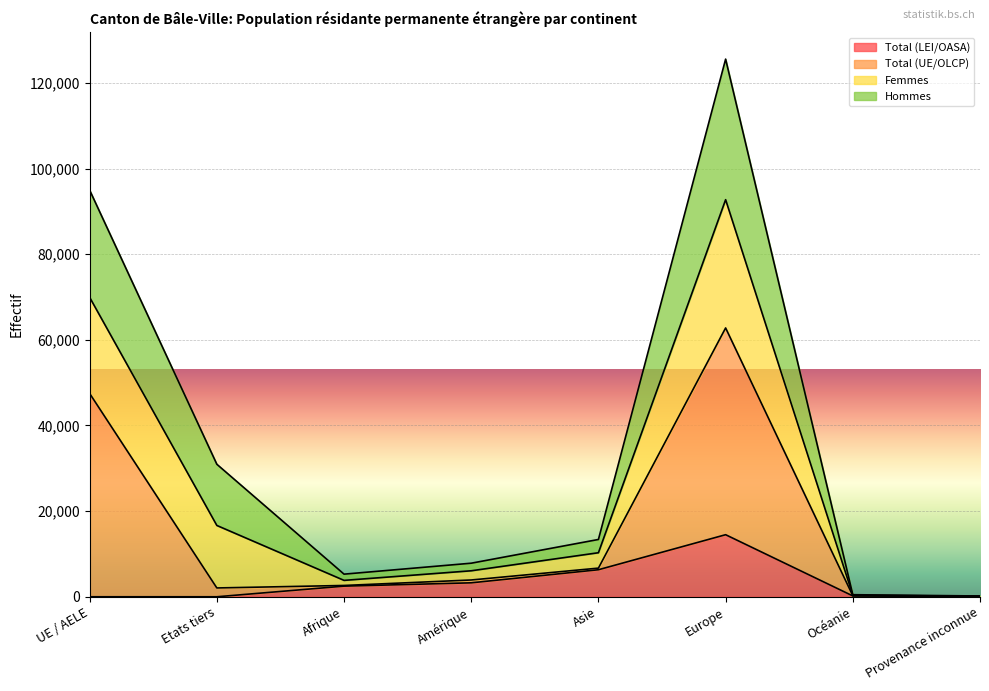

What is the label of the 8th point from the right?

UE / AELE